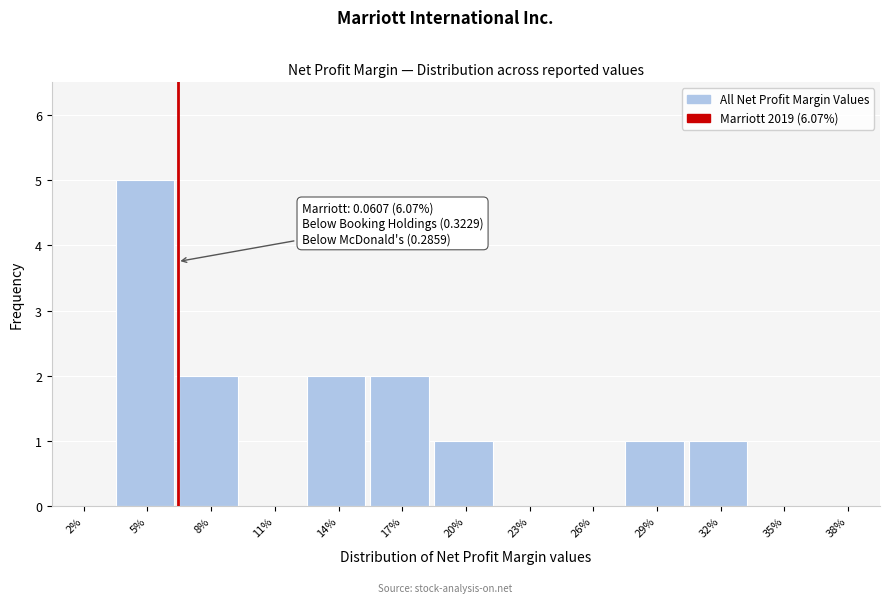

Reading left to right, transcribe all the data shown in this chart.

2%=0	5%=5	8%=2	11%=0	14%=2	17%=2	20%=1	23%=0	26%=0	29%=1	32%=1	35%=0	38%=0